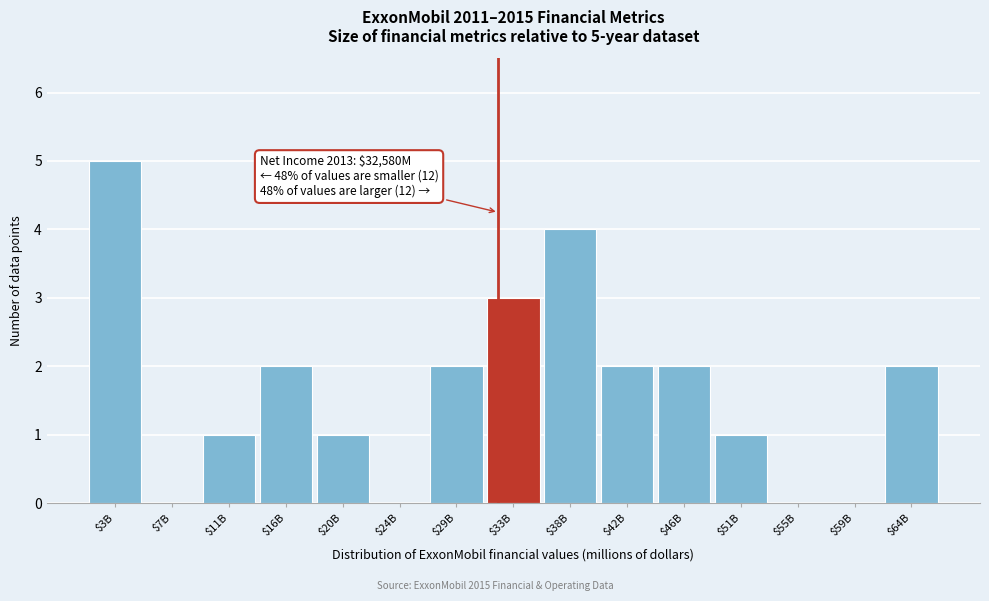

What is the sum of all values?

25